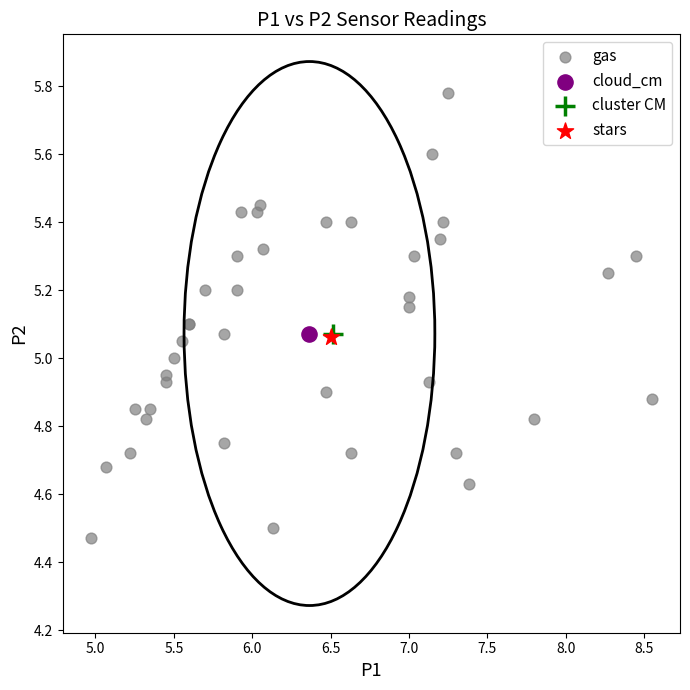

What are all the series names shown in the legend?

gas, cloud_cm, cluster CM, stars